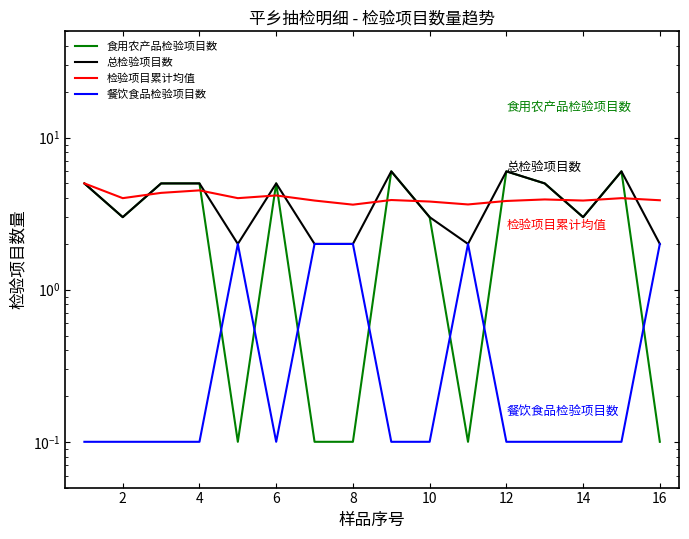

In 食用农产品检验项目数, how many points are lower than both neighbors (excluding endpoints)?

4